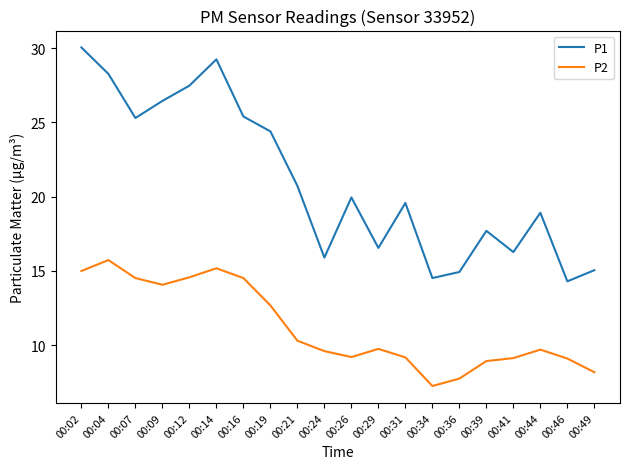

What is the total value across all series at 00:24?

25.5